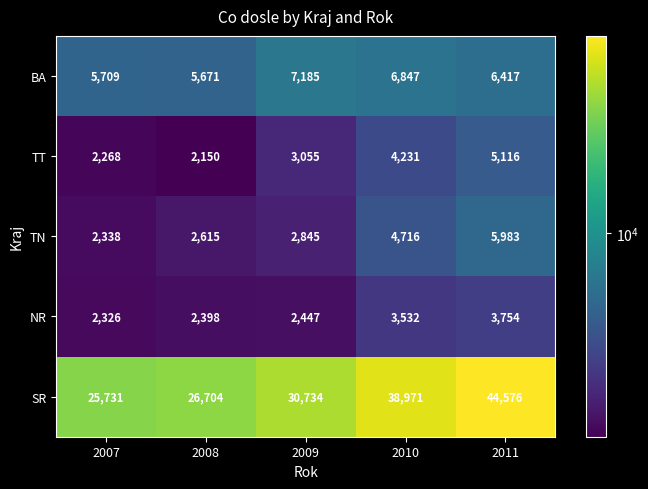

Which series has the widest spread of values?

SR